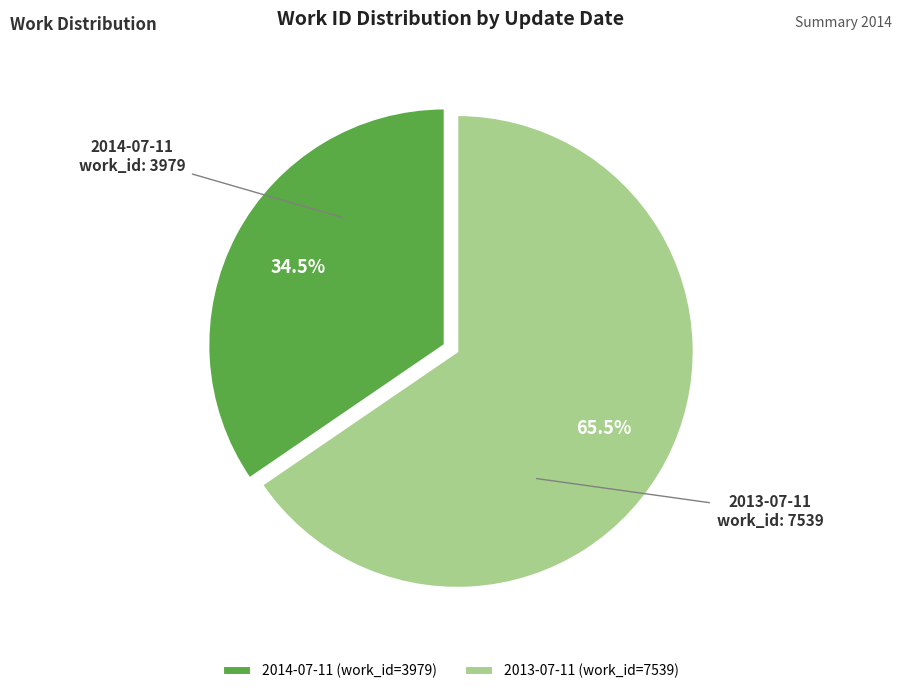

Between 2014-07-11 (work_id=3979) and 2013-07-11 (work_id=7539), which is larger?

2013-07-11 (work_id=7539)